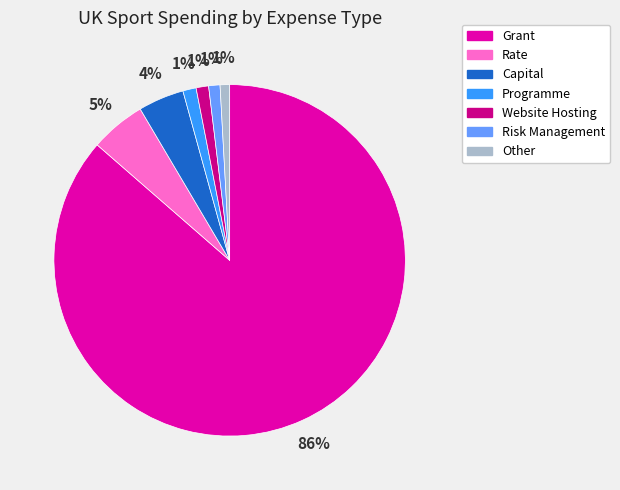

Count the number of slices in the pie.

7